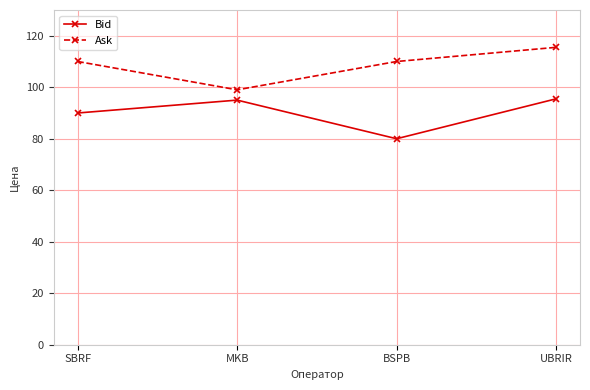

What is the difference between the highest and lowest values at UBRIR?

20.0